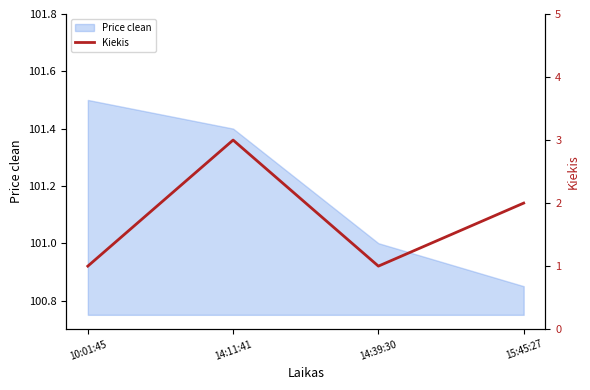

What is the maximum value for Price clean?

101.5